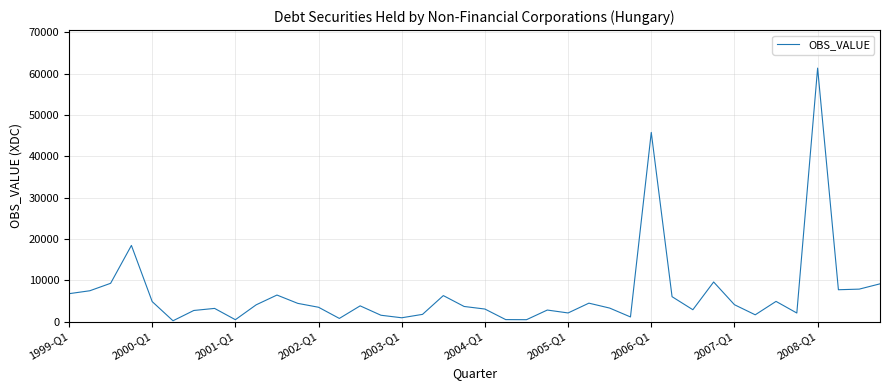

What is the greatest value displayed?

61310